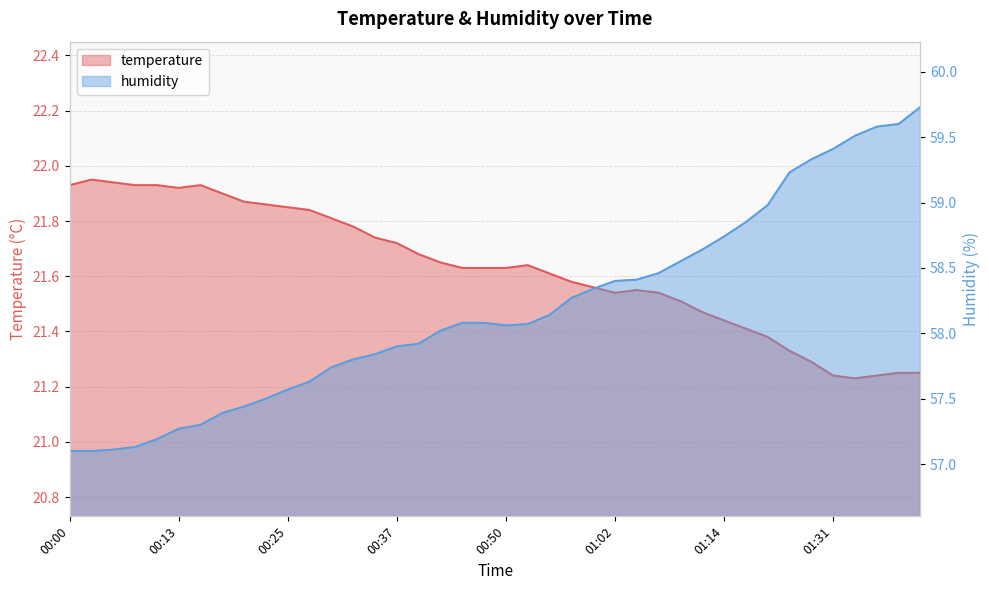

What is the difference between the highest and lowest values at 00:22?

35.6